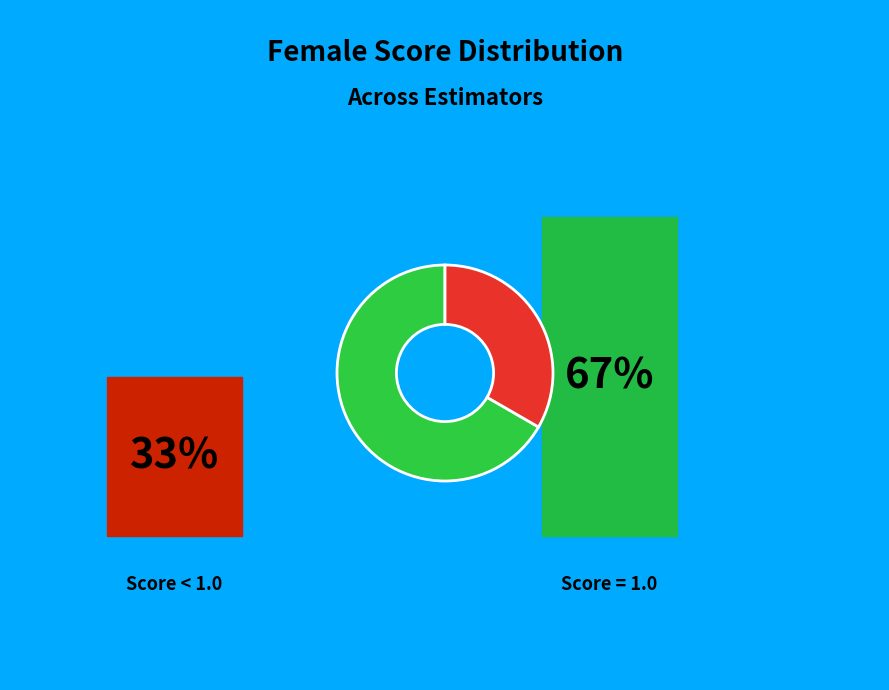

How many segments does this pie chart have?

2